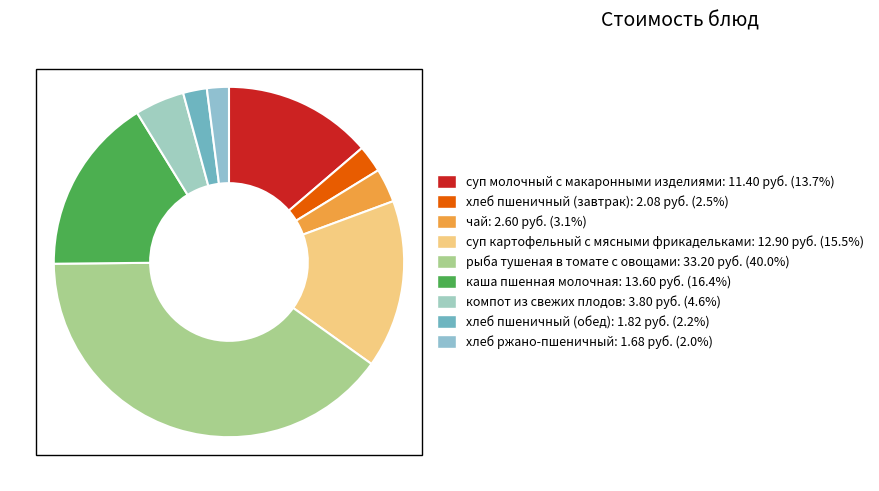

How many slices are in this pie chart?

9